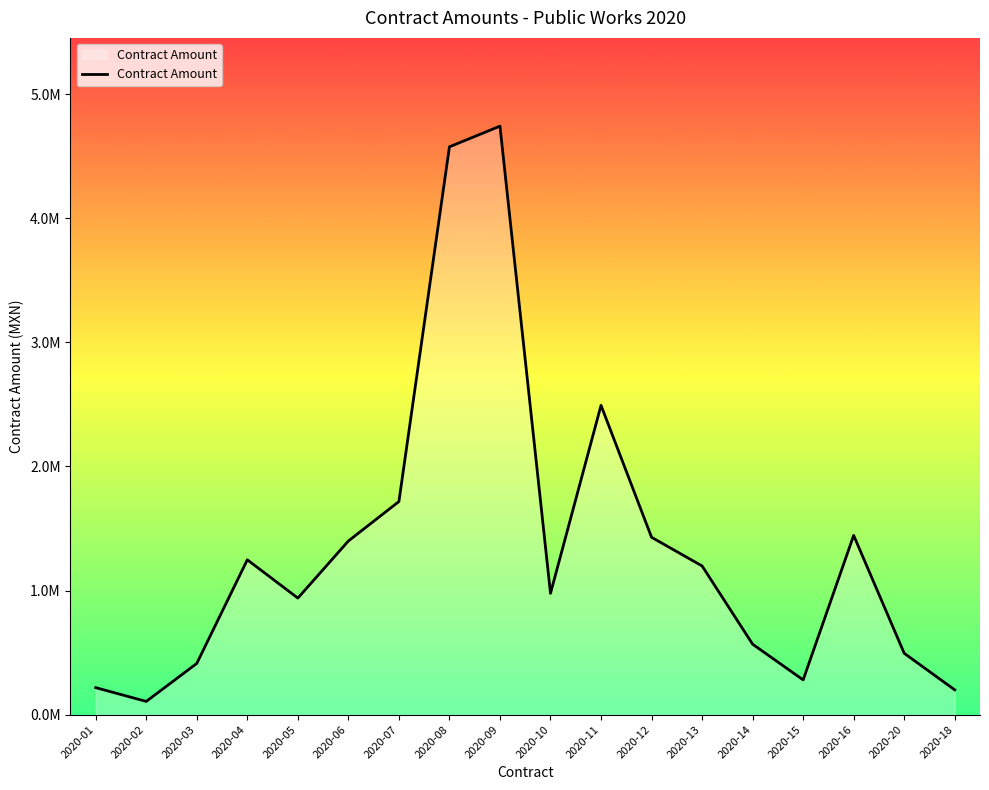

Is this an area chart (filled region under the line)?

Yes